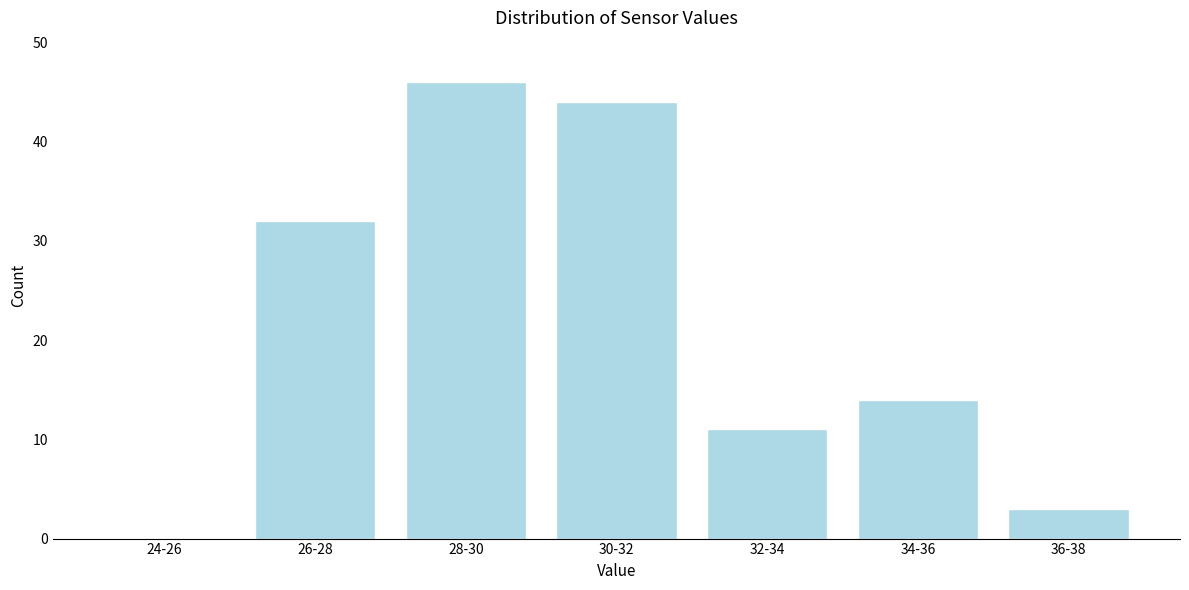

Reading left to right, transcribe all the data shown in this chart.

24-26=0	26-28=32	28-30=46	30-32=44	32-34=11	34-36=14	36-38=3